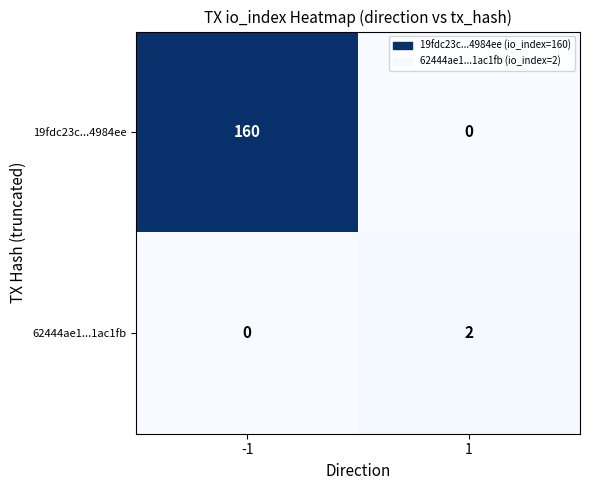

Between -1 and 1, which series saw the biggest shift?

19fdc23c...4984ee